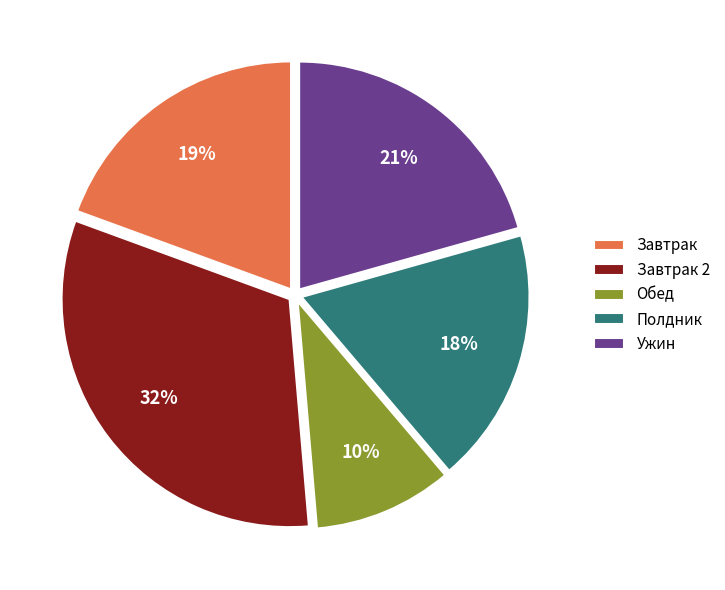

Is there a majority slice in this chart?

No